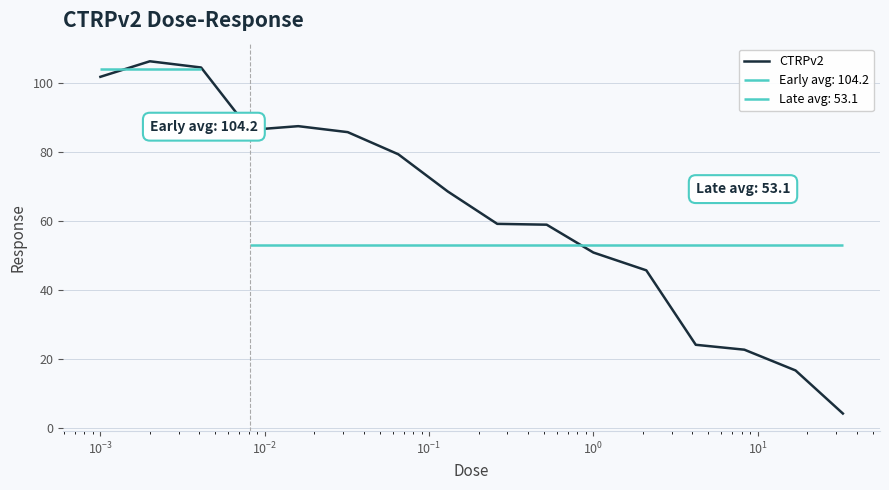

How many lines are shown in the chart?

1